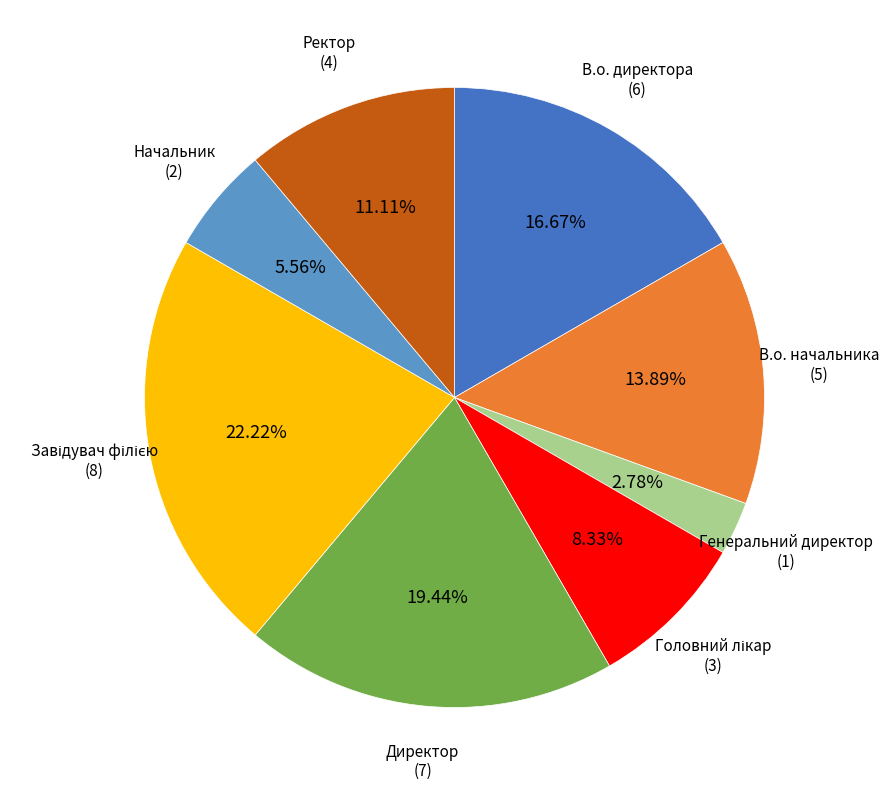

Between Директор and В.о. директора, which is larger?

Директор